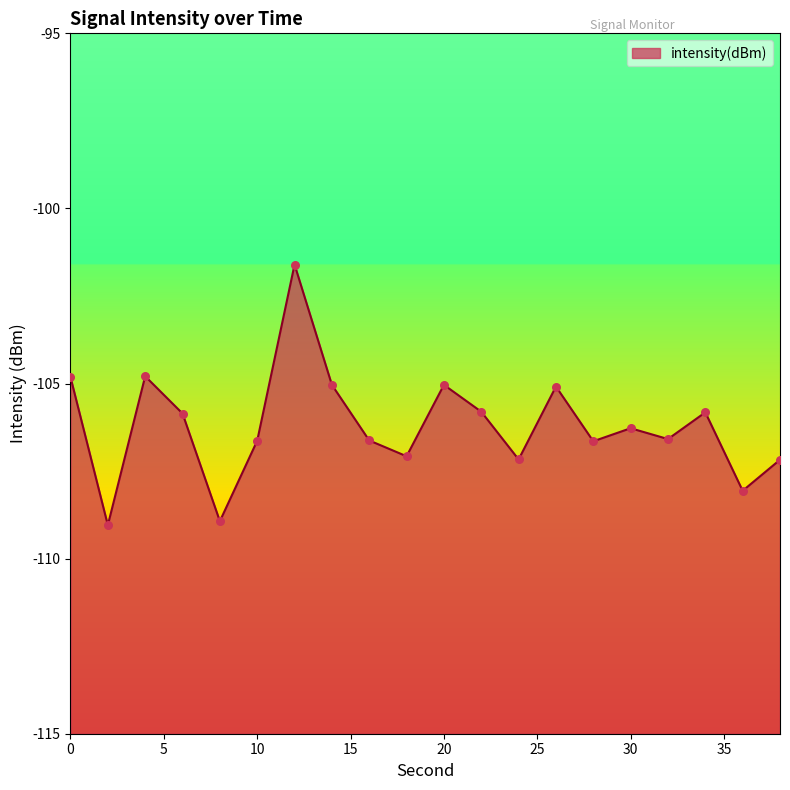

Which has a higher value, 26 or 2?

26